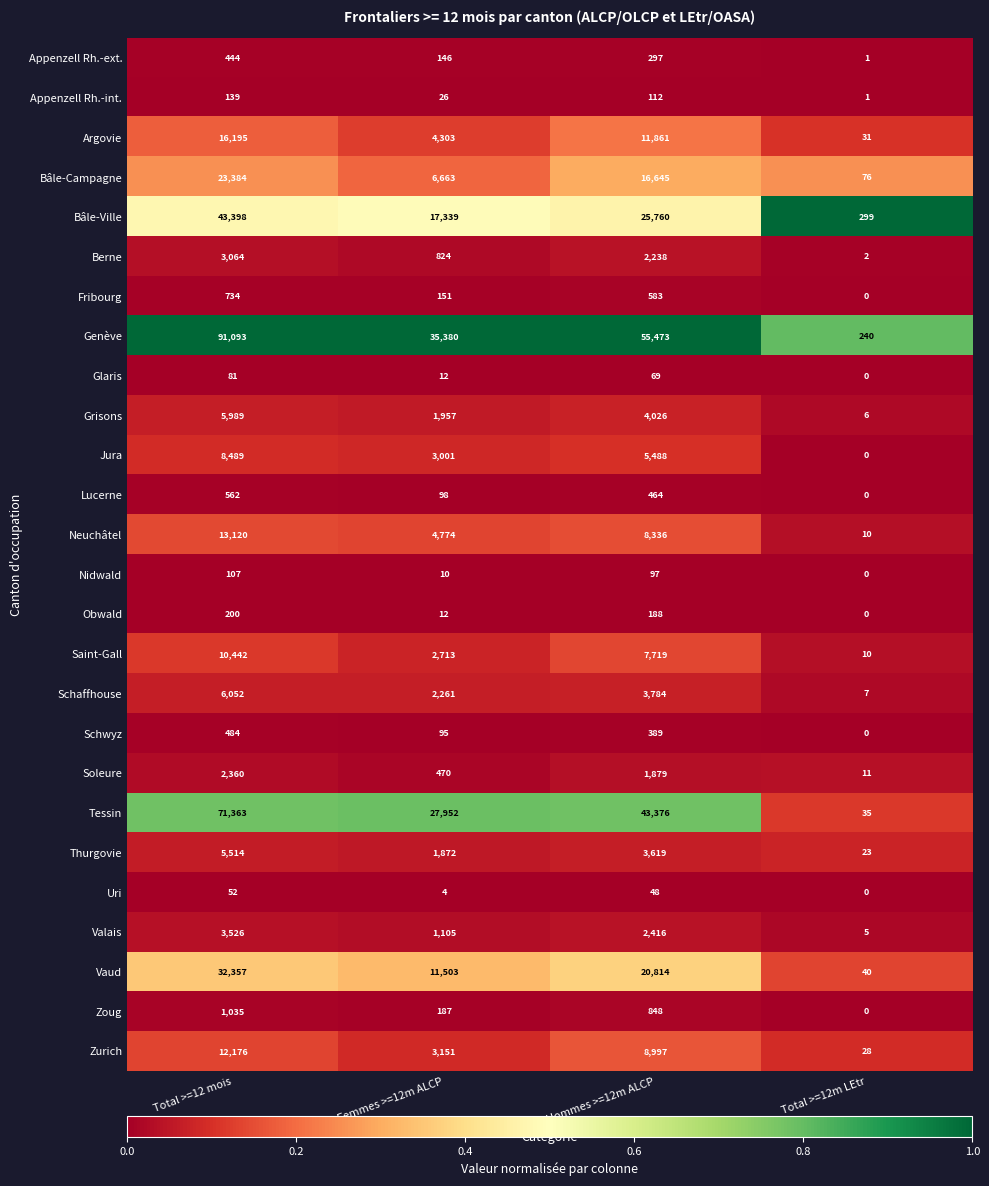

How many categories are shown in the chart?

4